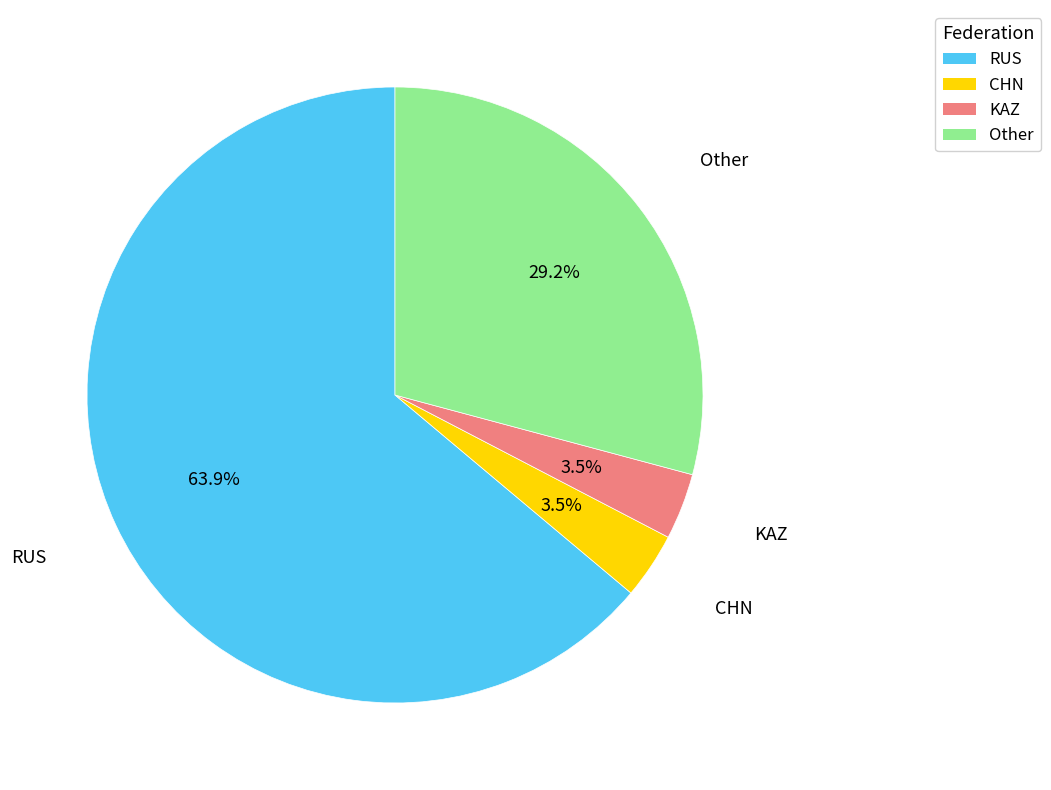

Does any single category account for the majority?

Yes